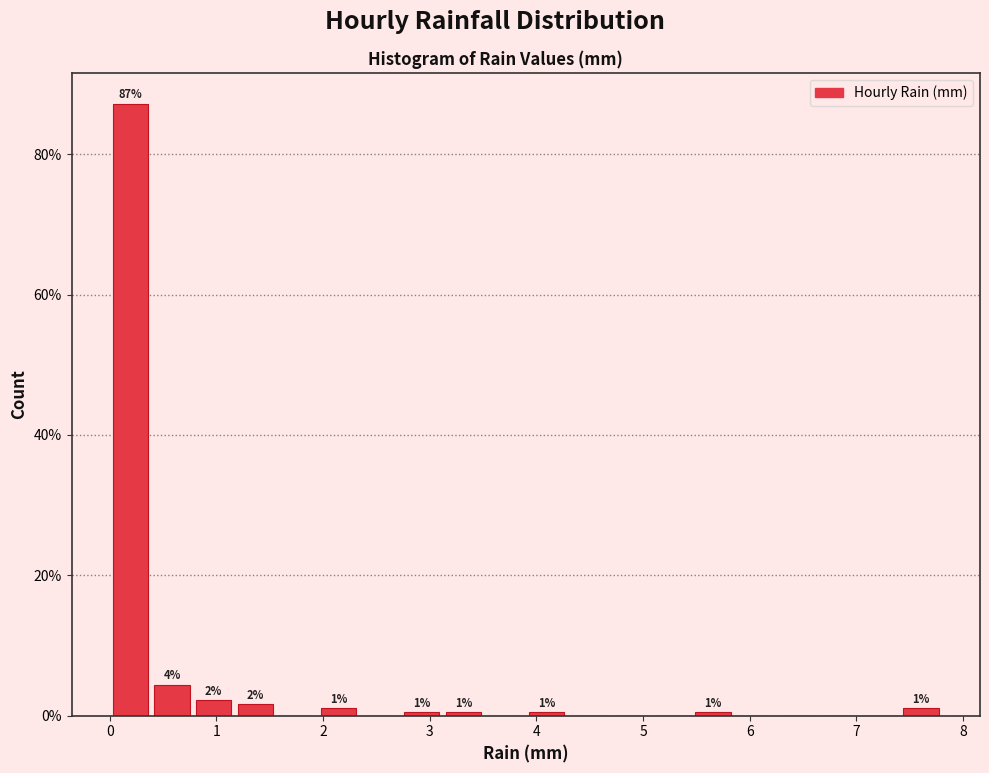

Around what value on the x-axis is the tallest bar? Give the approximate position of its centre, as read against the axis.

0.2